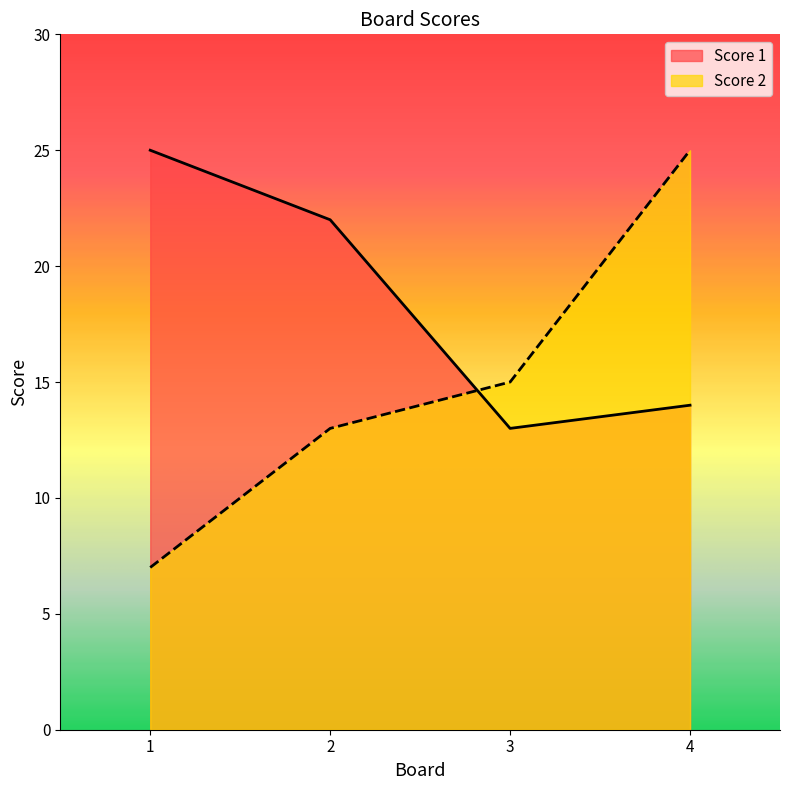

What is the average value of the Score 2 series?

15